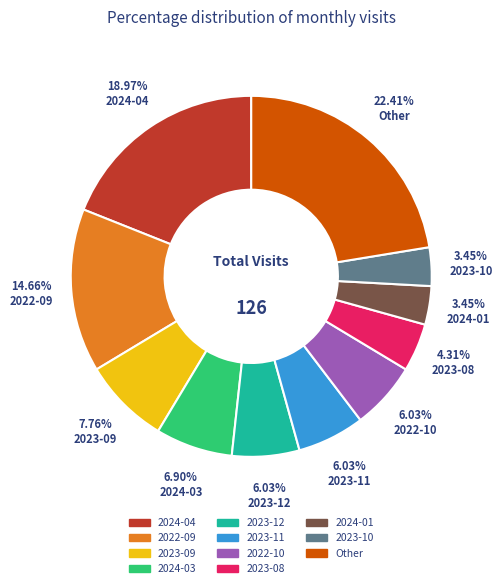

Does any single category account for the majority?

No